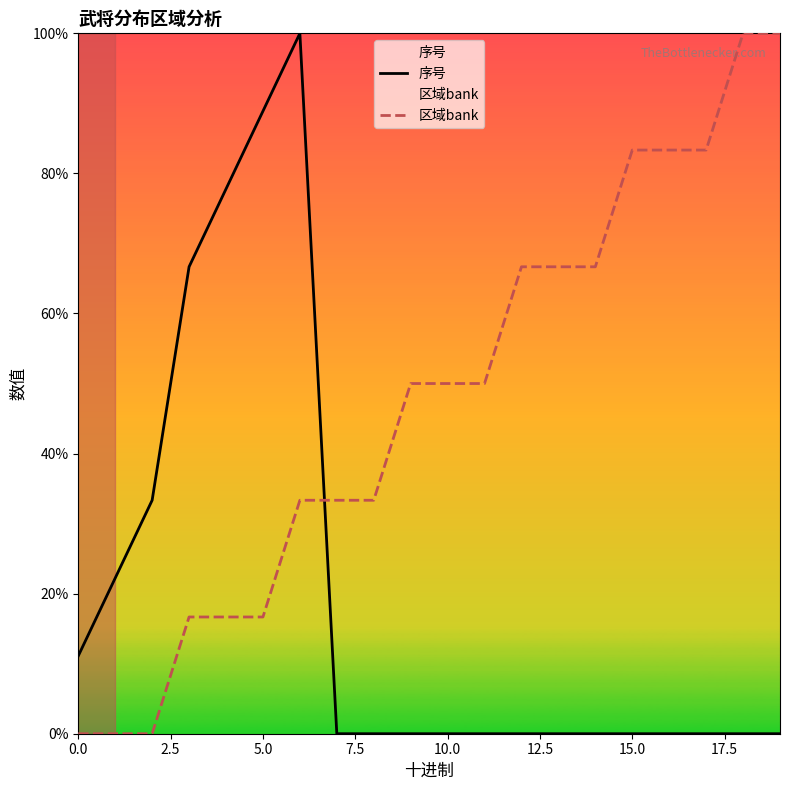

What is the difference between the highest and lowest values at 10.0?

50.0